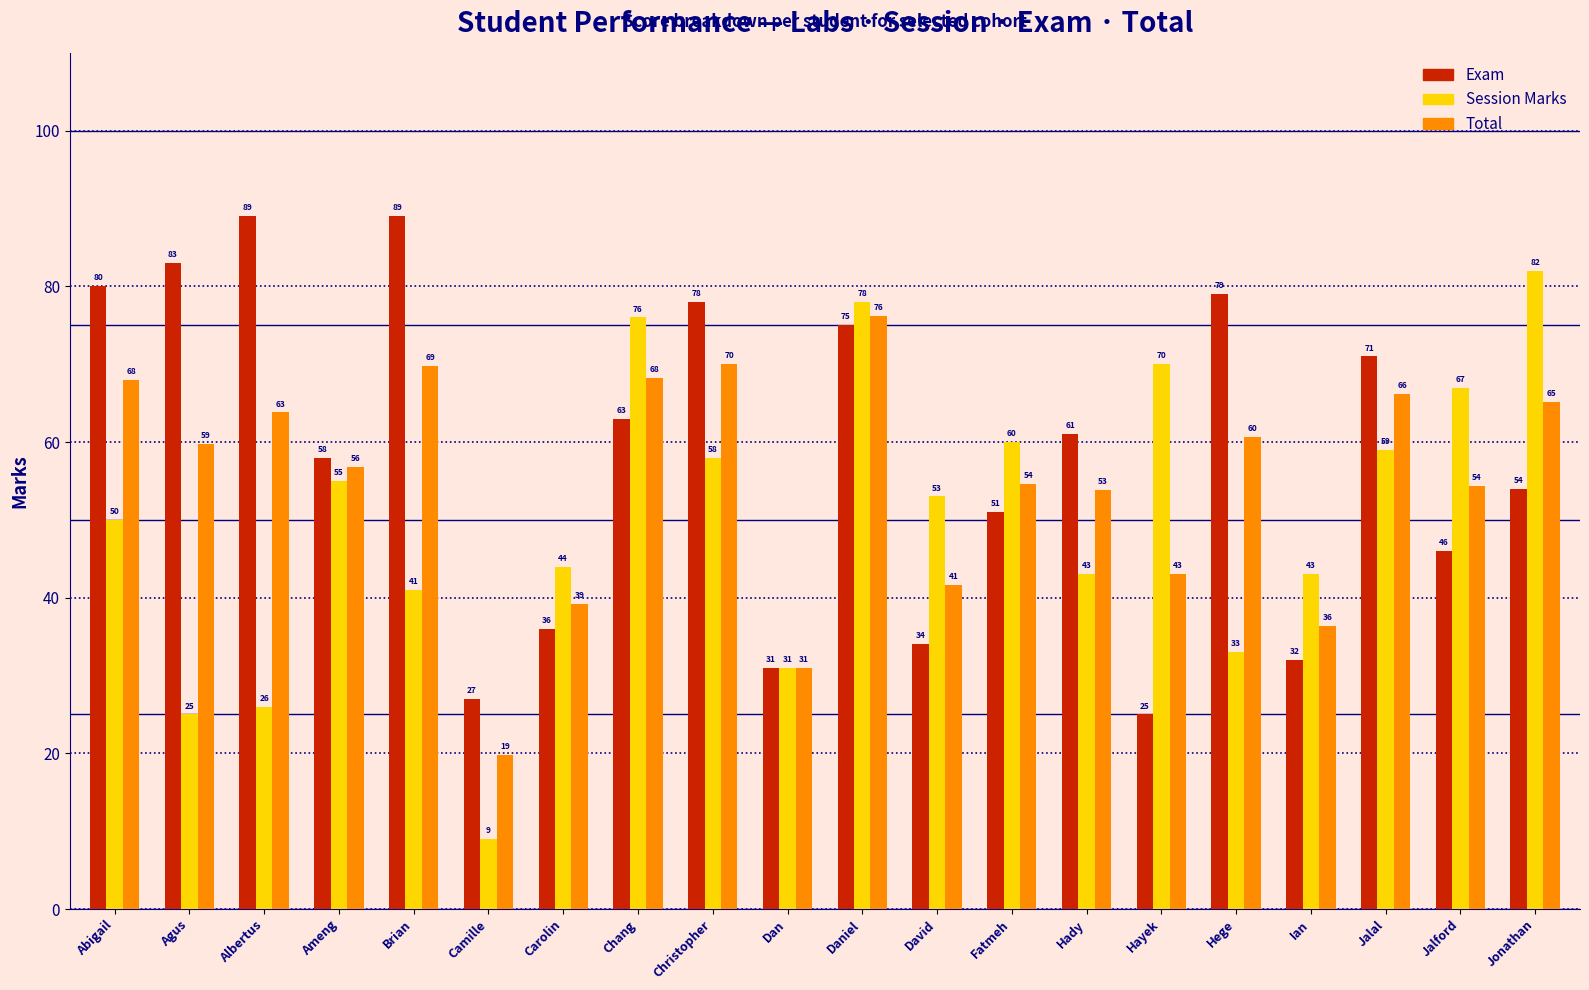

What is the label of the 5th bar from the right?

Hege